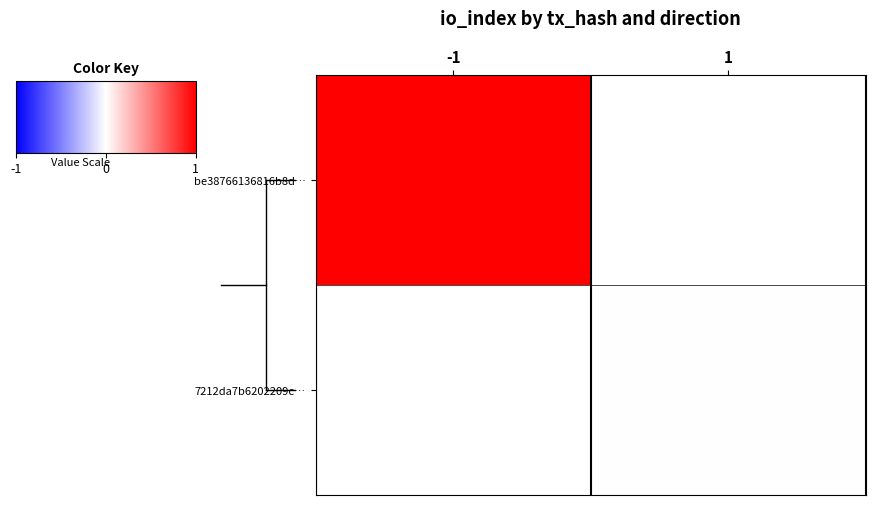

How many distinct data groups are displayed?

2